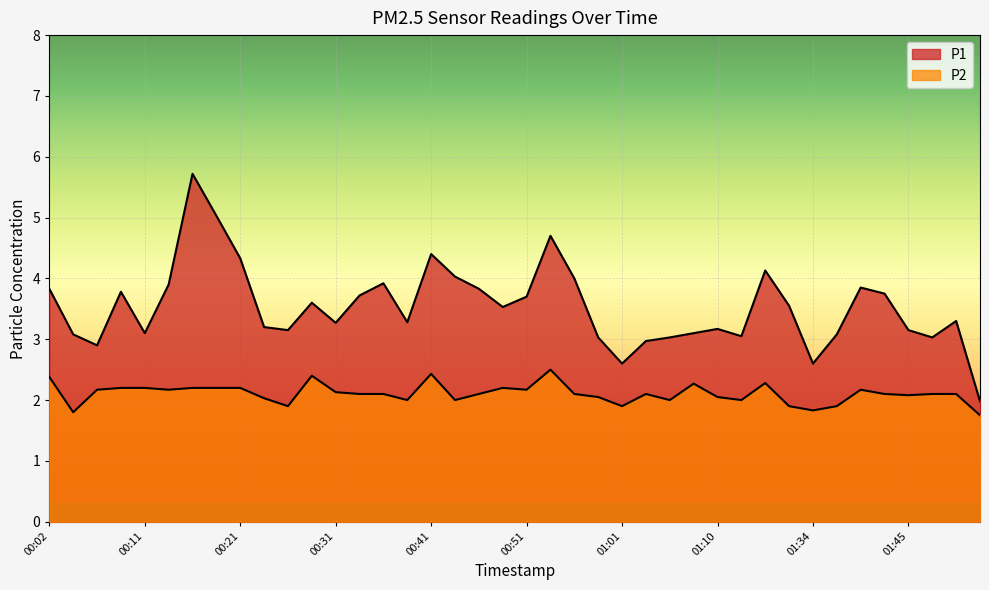

True or false: P2 and P1 cross at least once.

False